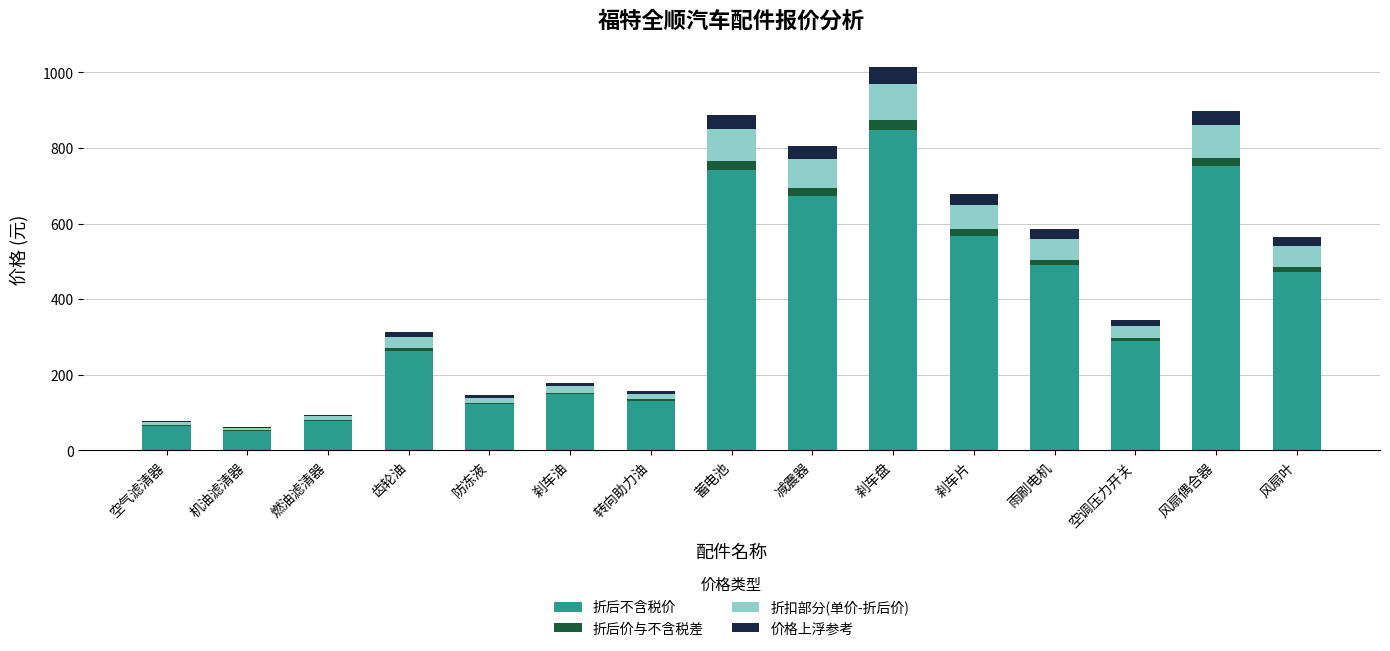

True or false: 折后不含税价 has a value of 131.1 at 转向助力油.

True